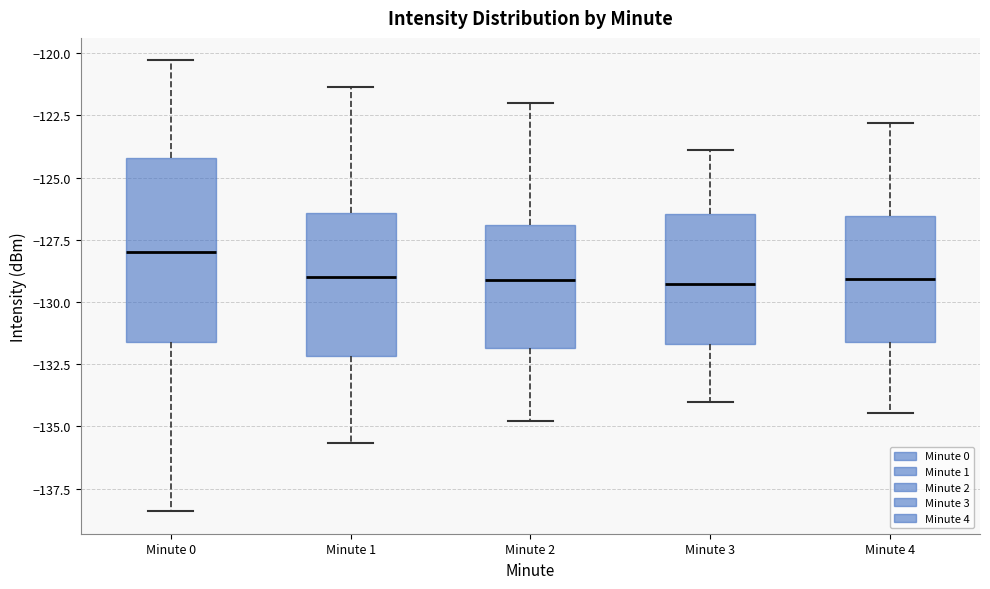

Where does the upper whisker of the box for Minute 2 end on the y-axis? The values are not printed on the chart, so give them approximately, as read against the axis.

-122.0